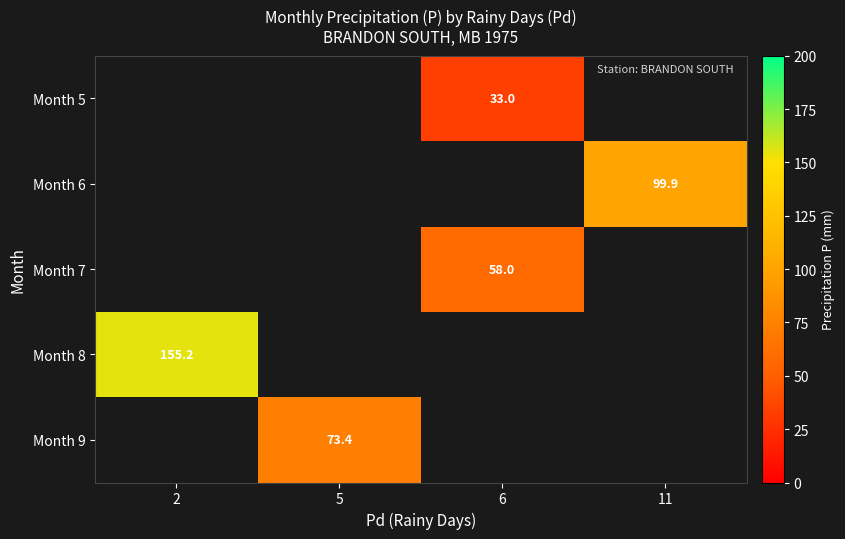

How many series are shown in this chart?

5